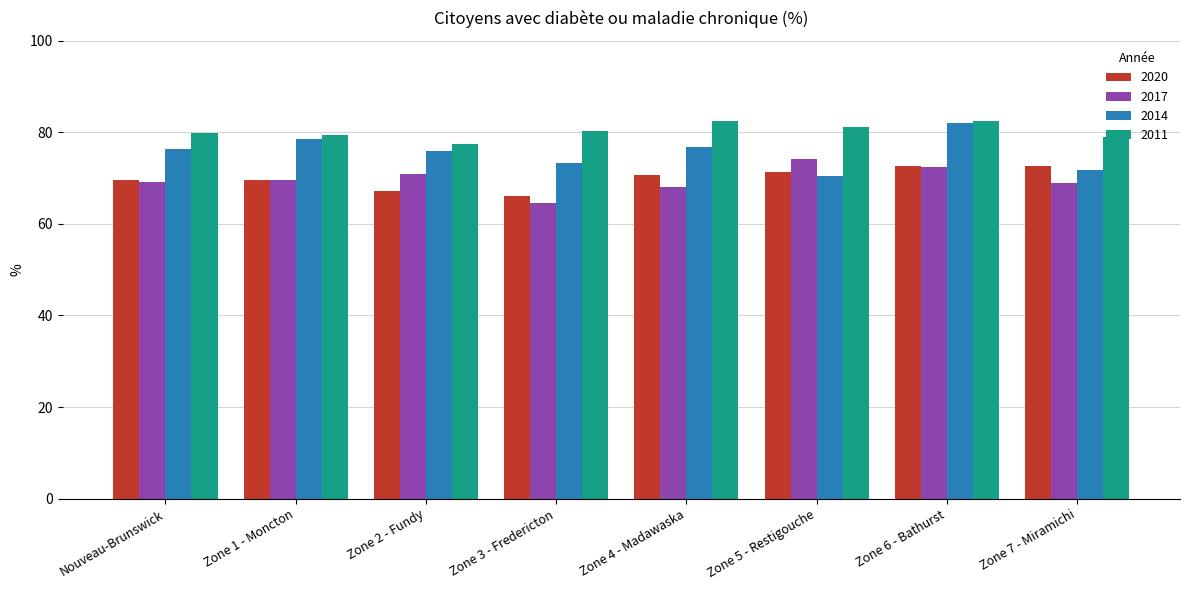

True or false: 2017 has a value of 49.0 at Zone 2 - Fundy.

False